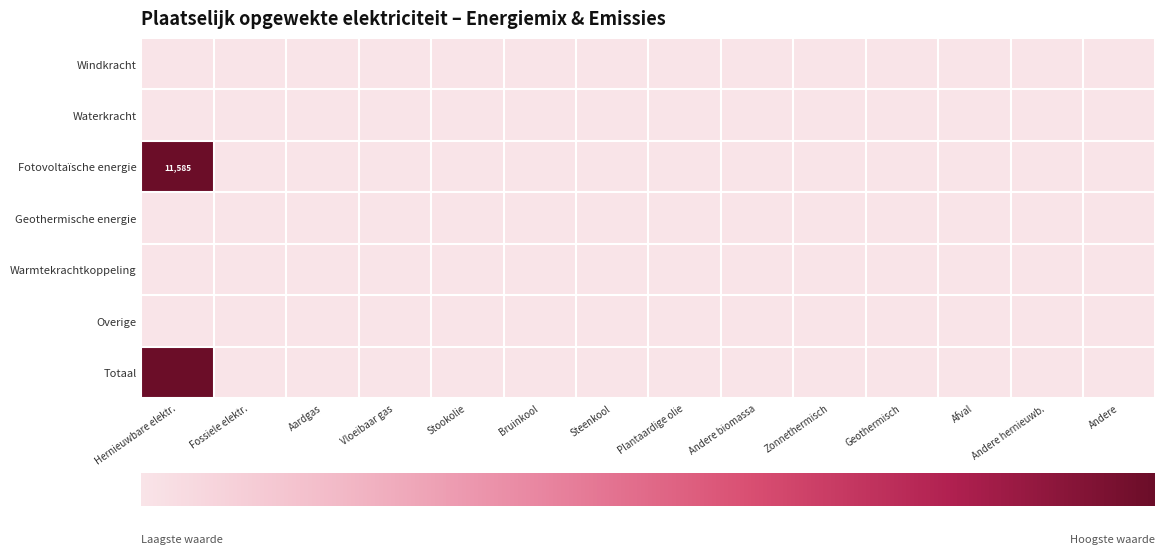

What is the maximum value shown in the chart?

11585.5